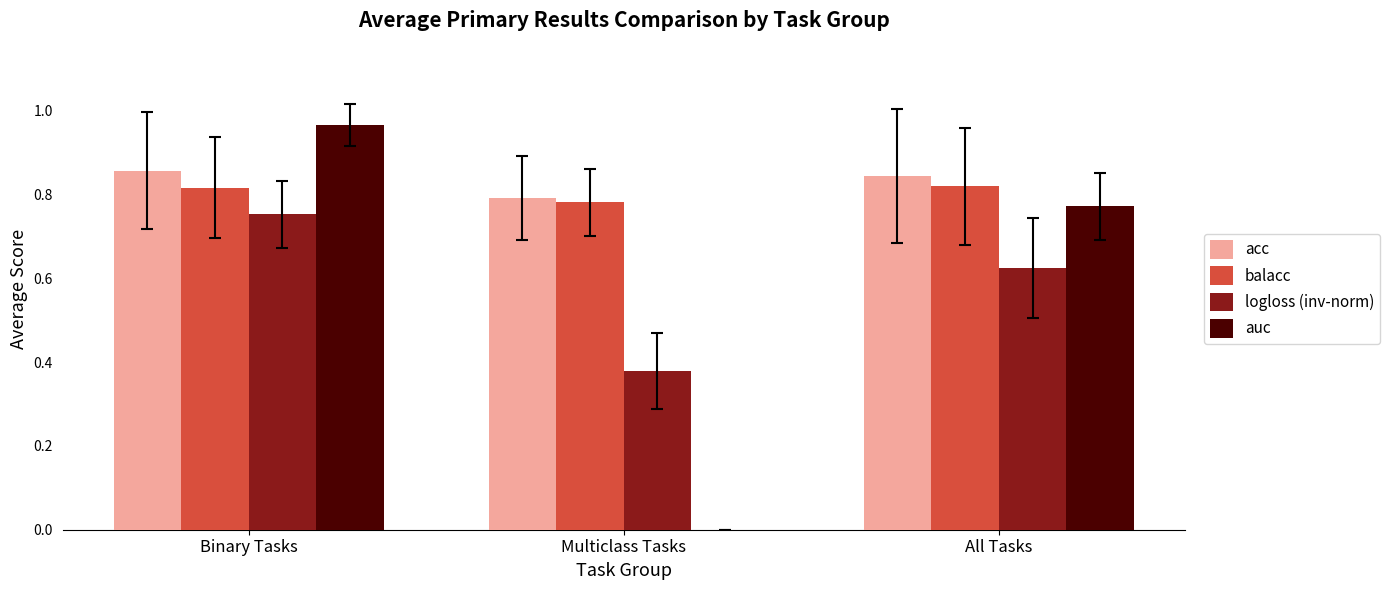

Is it true that balacc equals 0.5 at Multiclass Tasks?

False